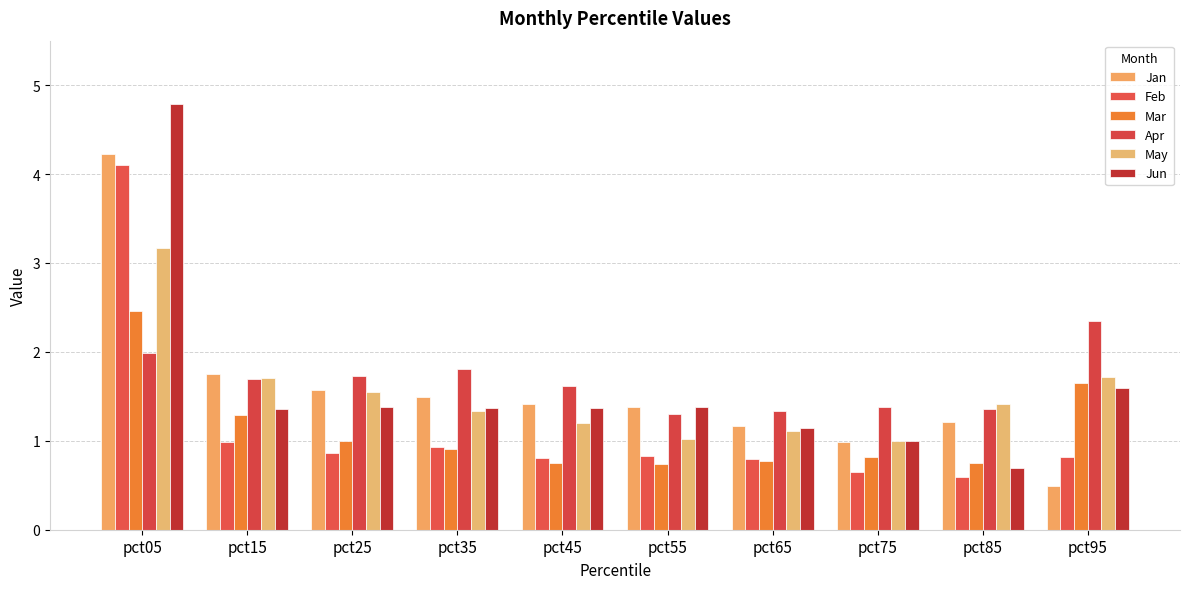

What is the sum of all May values?

15.2